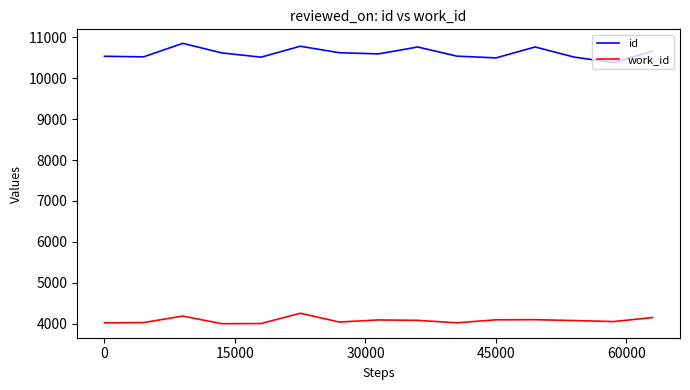

What is the highest value of the id series?

10851.8